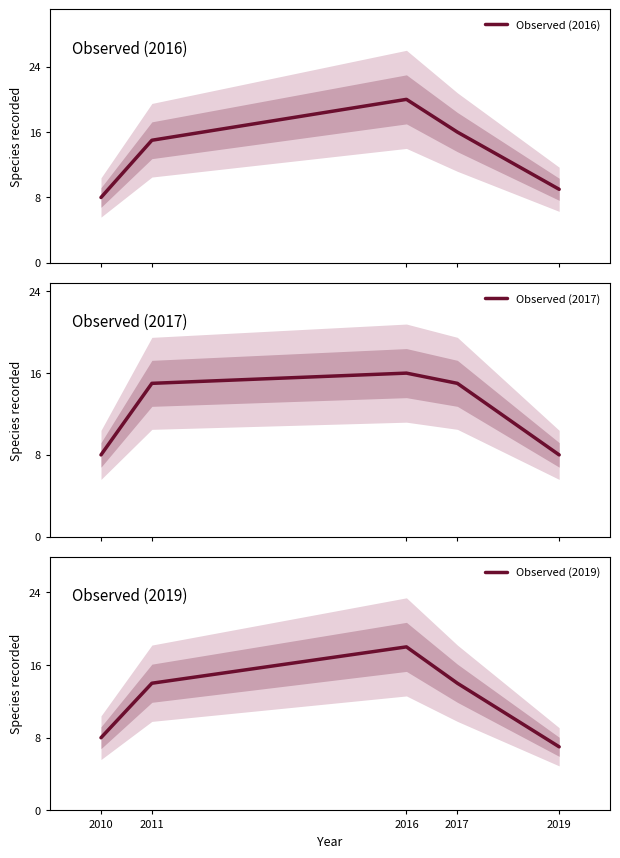

Which series has the widest spread of values?

Observed (2016)